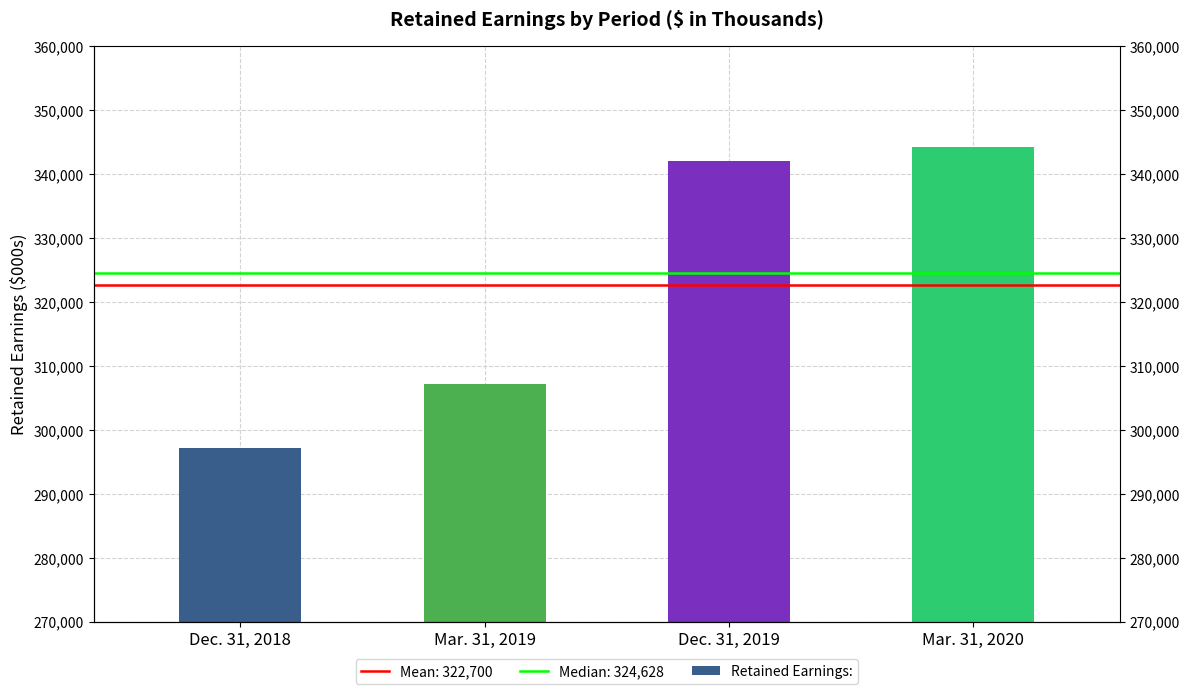

At which label is the value closest to 320773?

Mar. 31, 2019